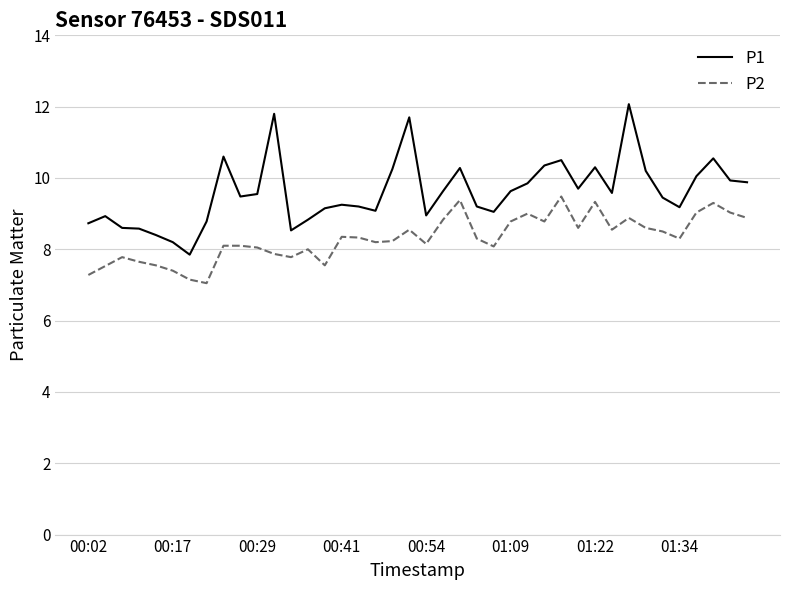

True or false: P1 and P2 intersect in this chart.

False